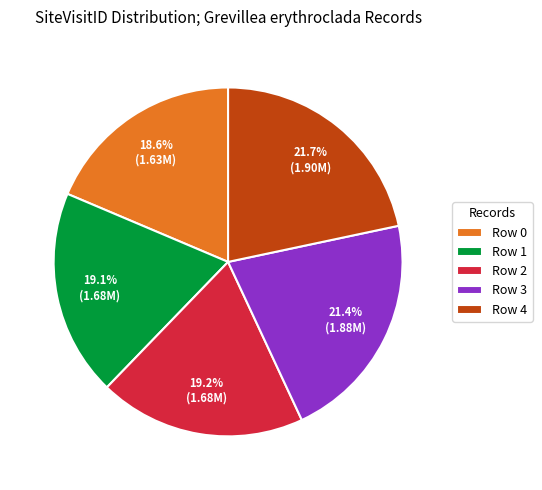

What is the ratio of the value at Row 3 to the value at Row 1?

1.1